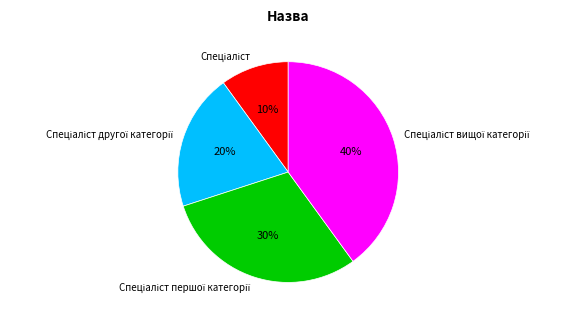

To the nearest percent, what is the average slice percentage?

25%